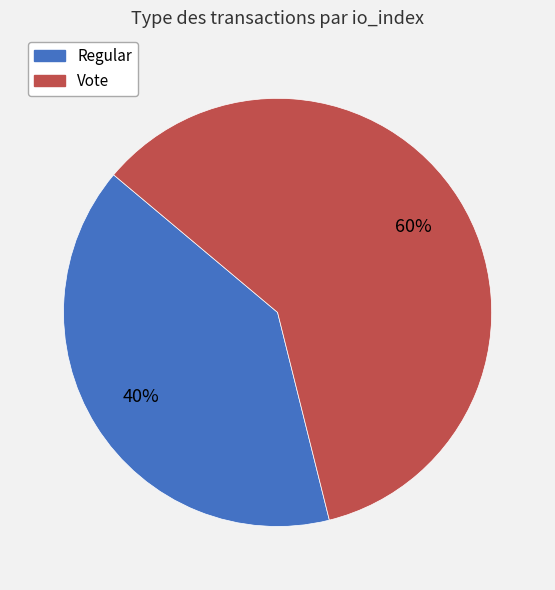

To the nearest percent, what portion does Vote represent?

60%